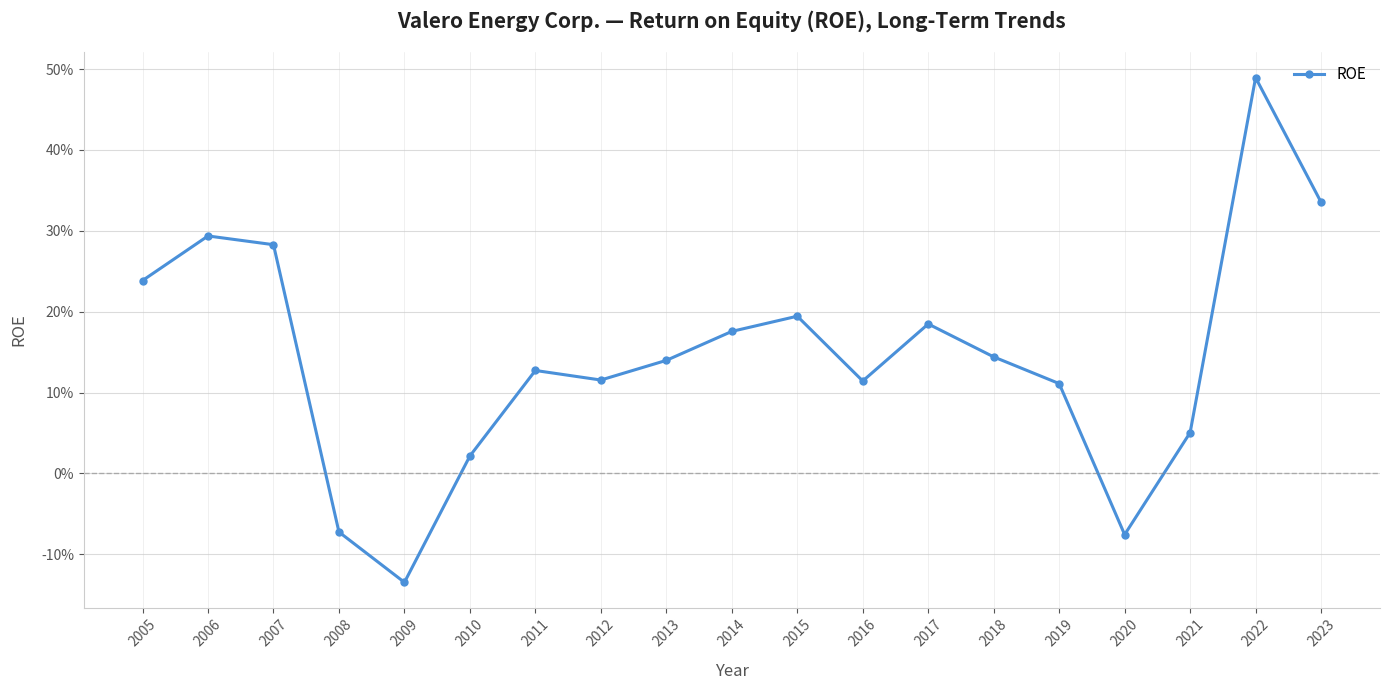

Is this an area chart (filled region under the line)?

No